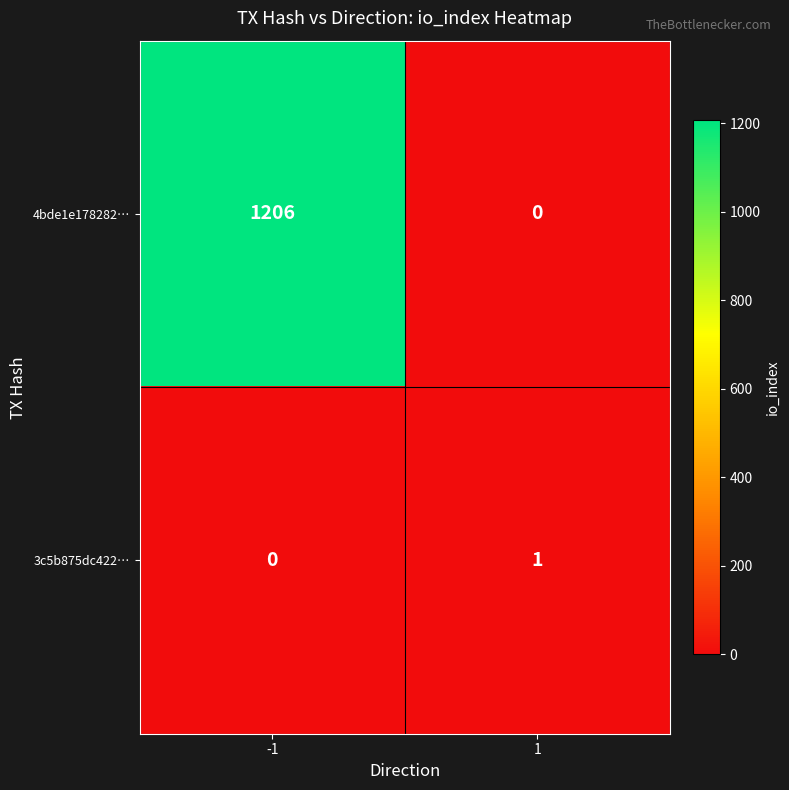

What is the total value across all series at -1?

1206